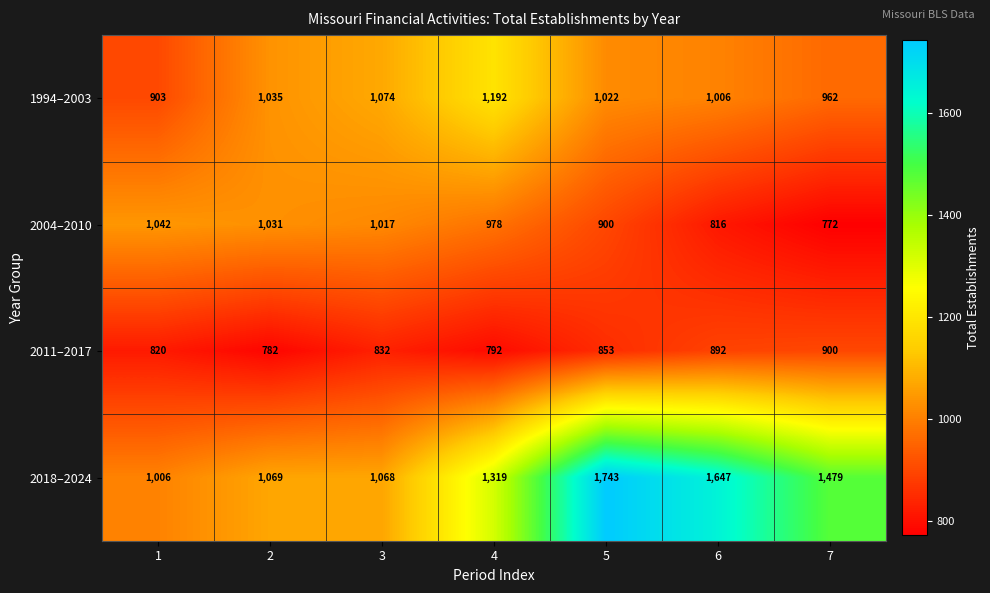

At how many categories does at least one series exceed 1141?

4